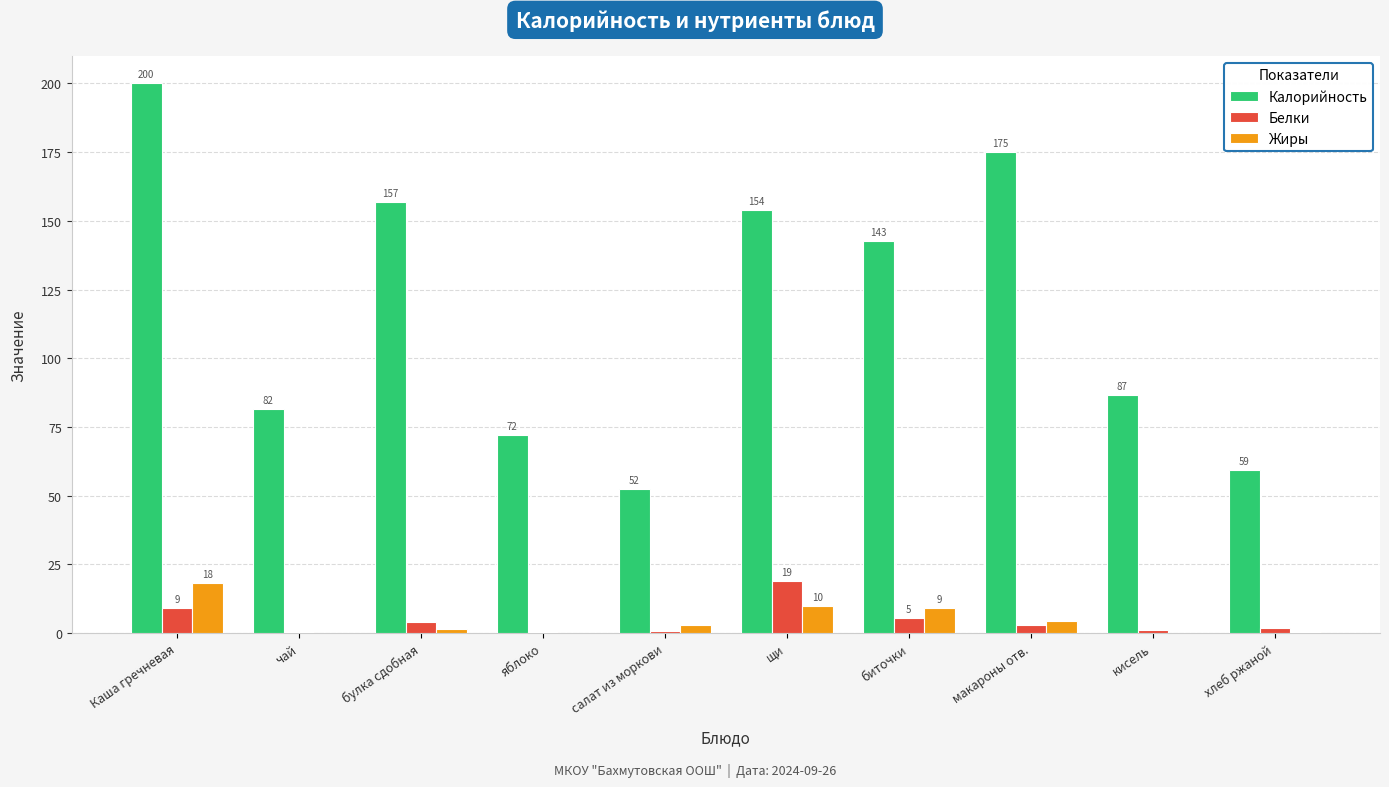

Are the bars grouped side by side (vs. stacked)?

Yes